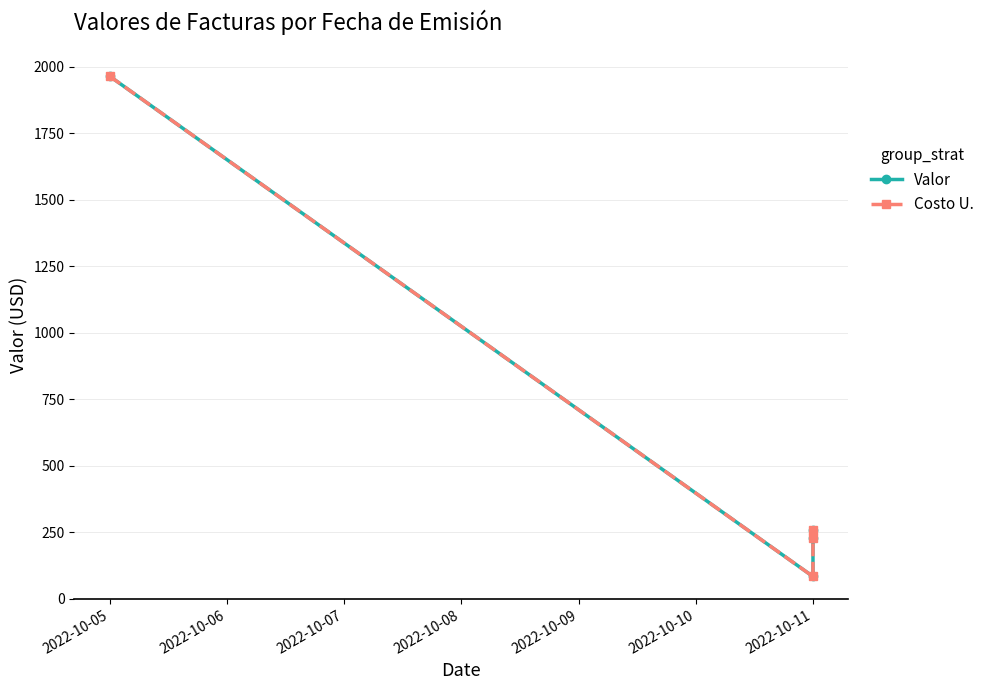

What is the difference between the maximum and minimum values in the Valor series?

1880.3